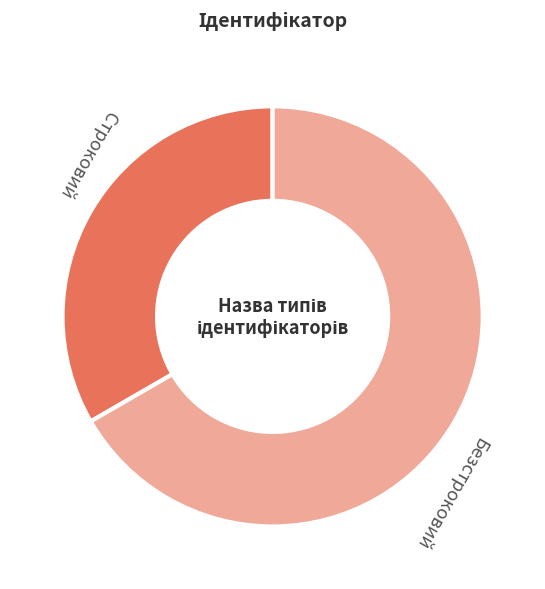

Approximately how many times larger is the value at Строковий compared to Безстроковий?

0.5